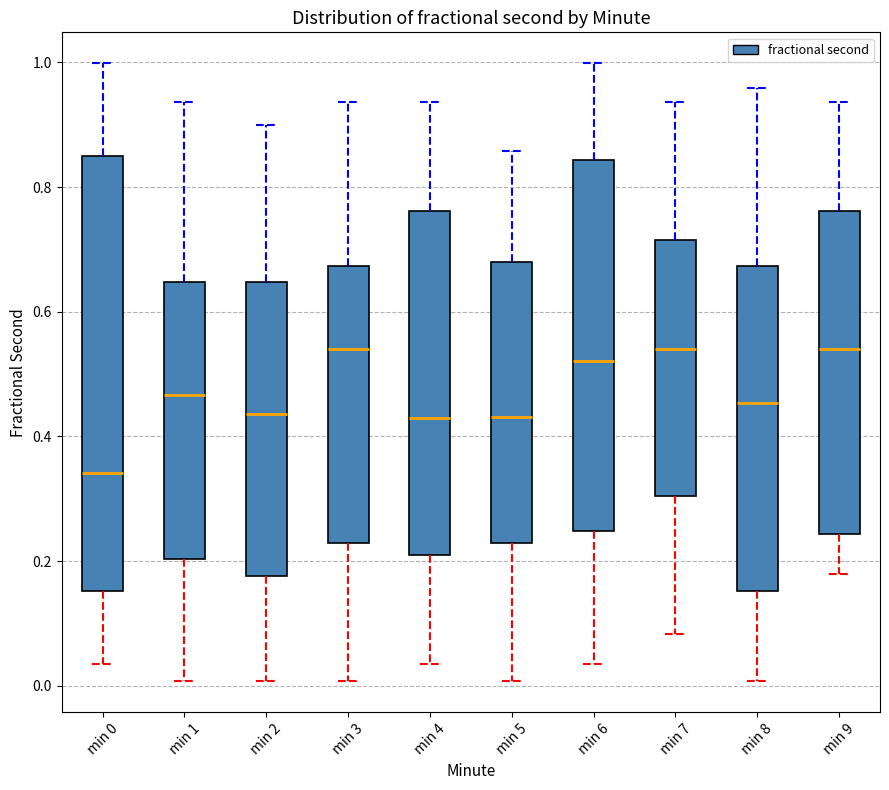

Reading left to right, read every box against the y-axis: the position of its median line, the range the box covers, and the ends of its whiskers. The values are not printed on the chart, so give them approximately, as read against the axis.

min 0: median 0.34, box 0.16 to 0.86, whiskers 0.04 to 1.00
min 1: median 0.46, box 0.20 to 0.64, whiskers 0.00 to 0.94
min 2: median 0.44, box 0.18 to 0.64, whiskers 0.00 to 0.90
min 3: median 0.54, box 0.22 to 0.68, whiskers 0.00 to 0.94
min 4: median 0.42, box 0.20 to 0.76, whiskers 0.04 to 0.94
min 5: median 0.44, box 0.22 to 0.68, whiskers 0.00 to 0.86
min 6: median 0.52, box 0.24 to 0.84, whiskers 0.04 to 1.00
min 7: median 0.54, box 0.30 to 0.72, whiskers 0.08 to 0.94
min 8: median 0.46, box 0.16 to 0.68, whiskers 0.00 to 0.96
min 9: median 0.54, box 0.24 to 0.76, whiskers 0.18 to 0.94